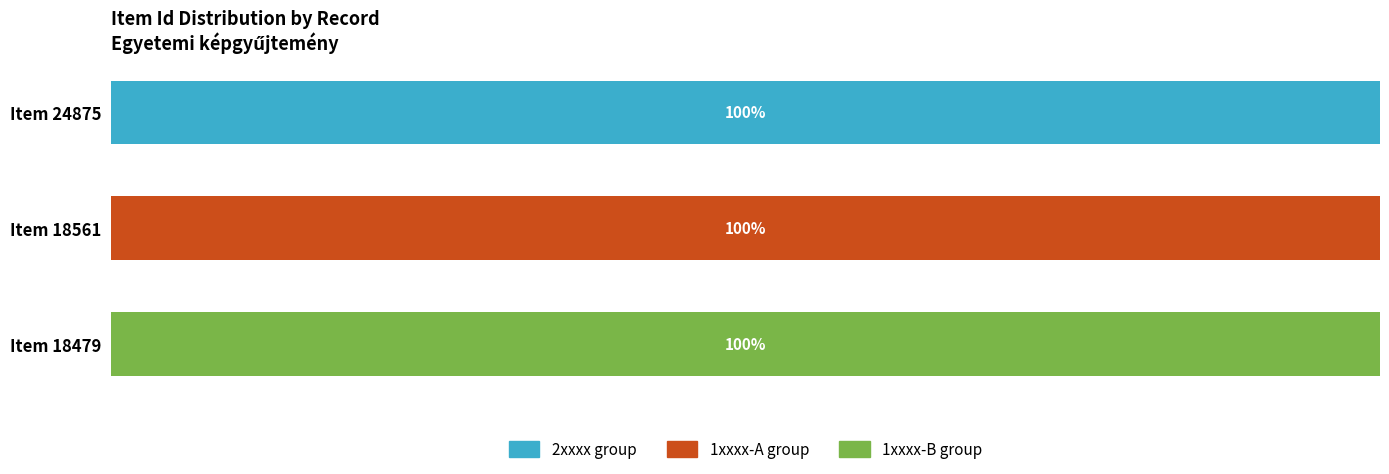

What are all the series names shown in the legend?

2xxxx group, 1xxxx-A group, 1xxxx-B group